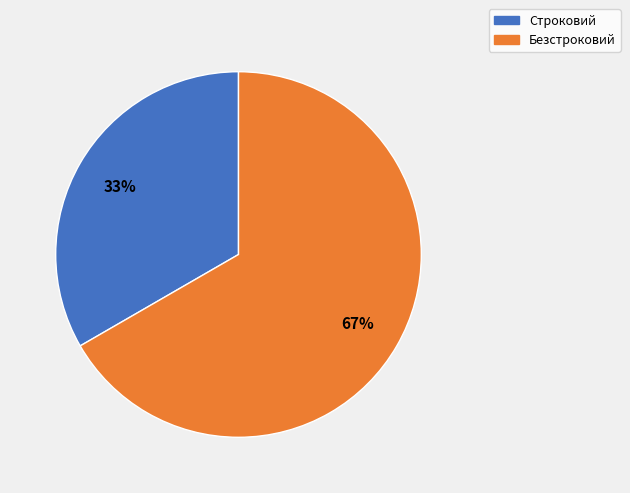

True or false: Строковий accounts for 33% of the total.

True